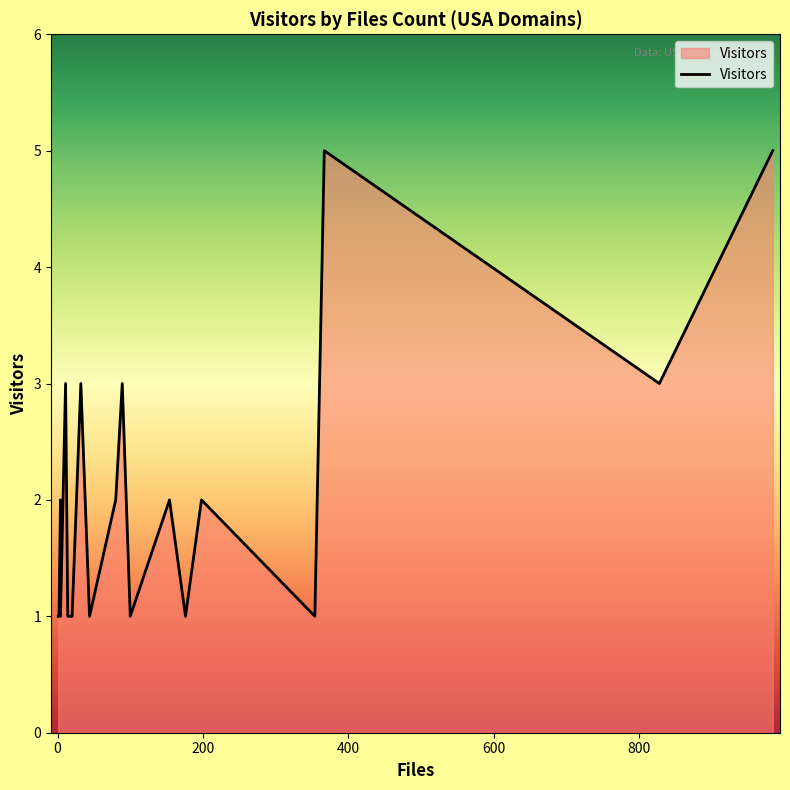

The value at umd.edu is 2. True or false?

False